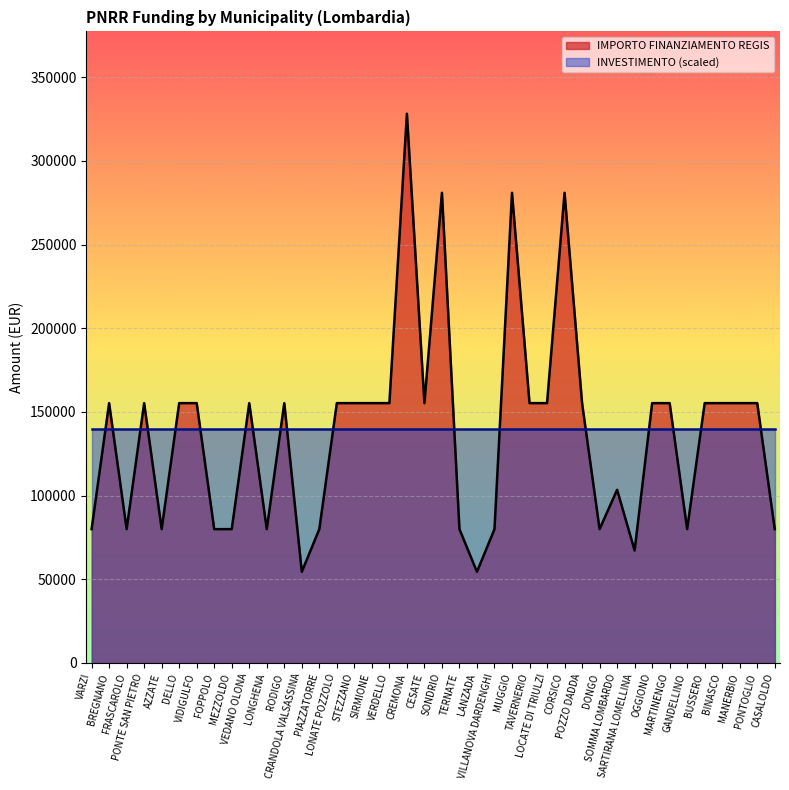

The value at VEDANO OLONA is 155234. True or false?

True